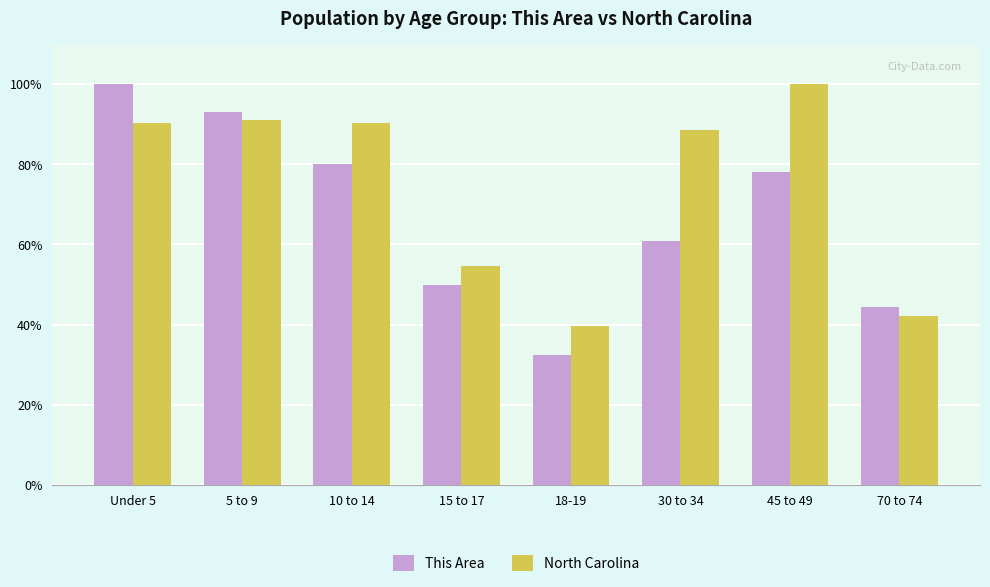

How many bars are there in each group?

2